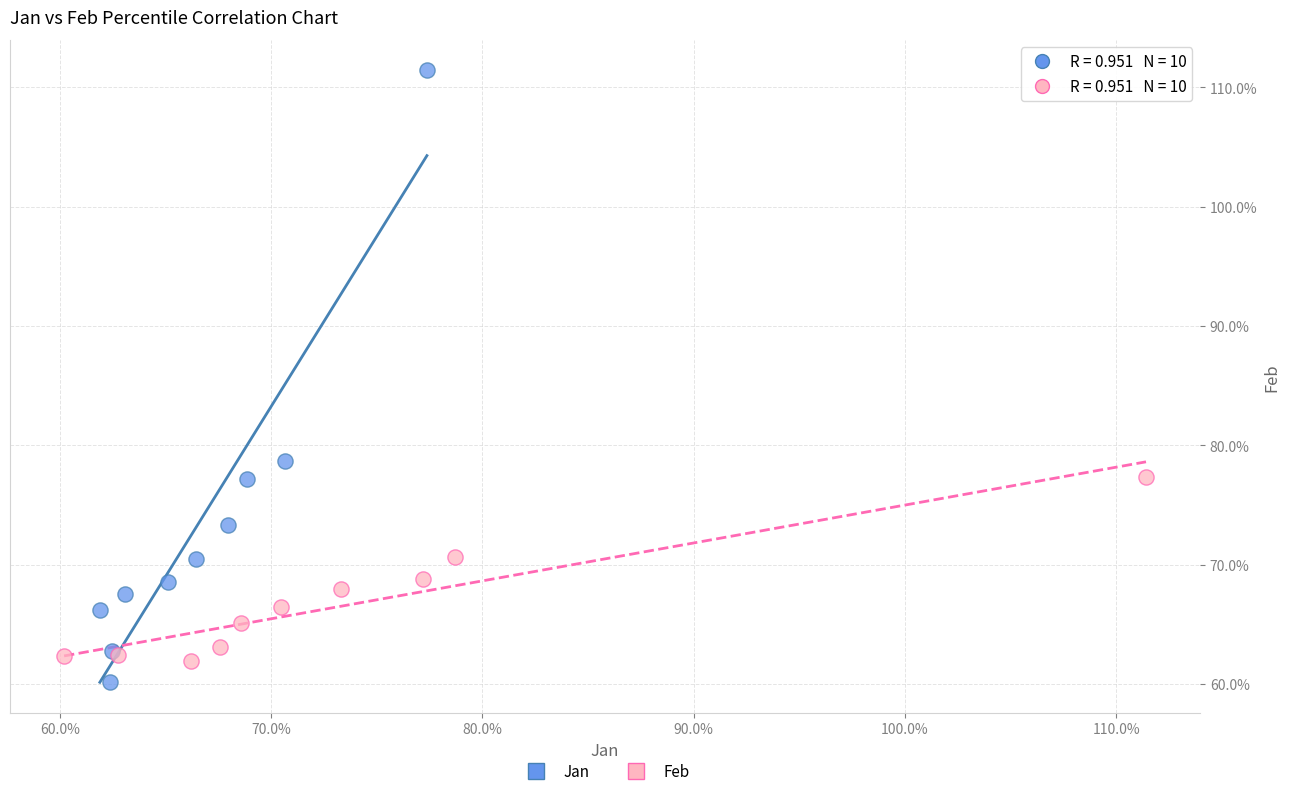

Which series has the widest spread of Y values?

Jan